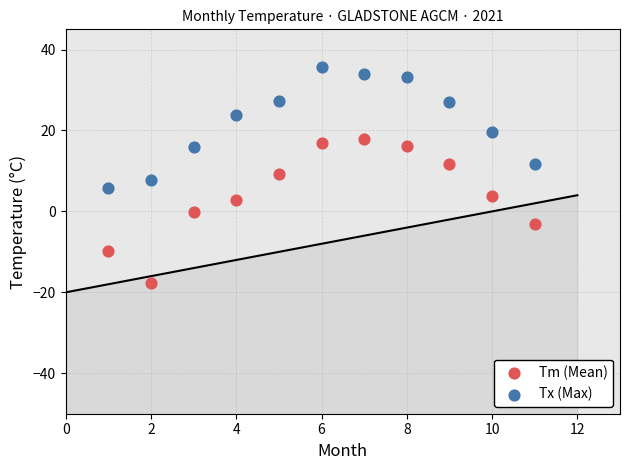

Across all data points, what is the range of X values (max minus min)?

10.0